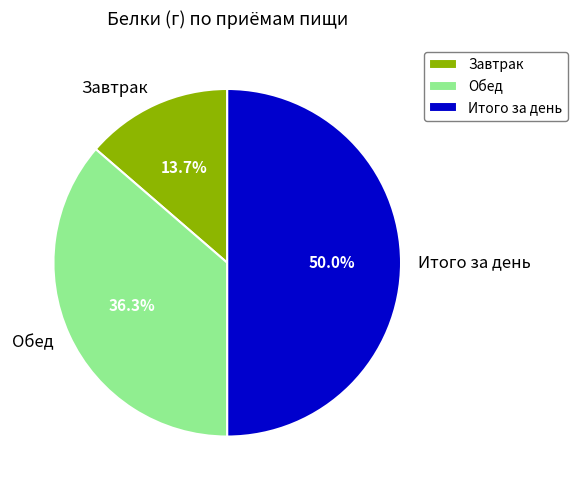

To the nearest percent, what is the difference between the largest and smallest slice percentages?

36%